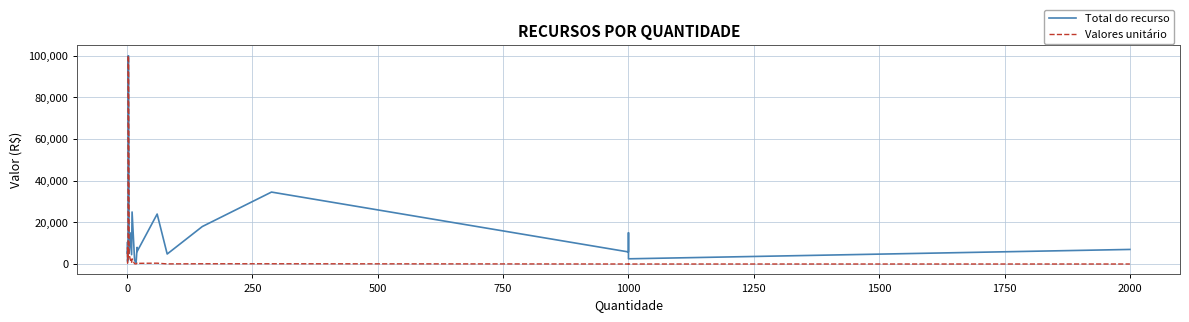

List the series in order of their overall mean, lowest first.

Valores unitário, Total do recurso